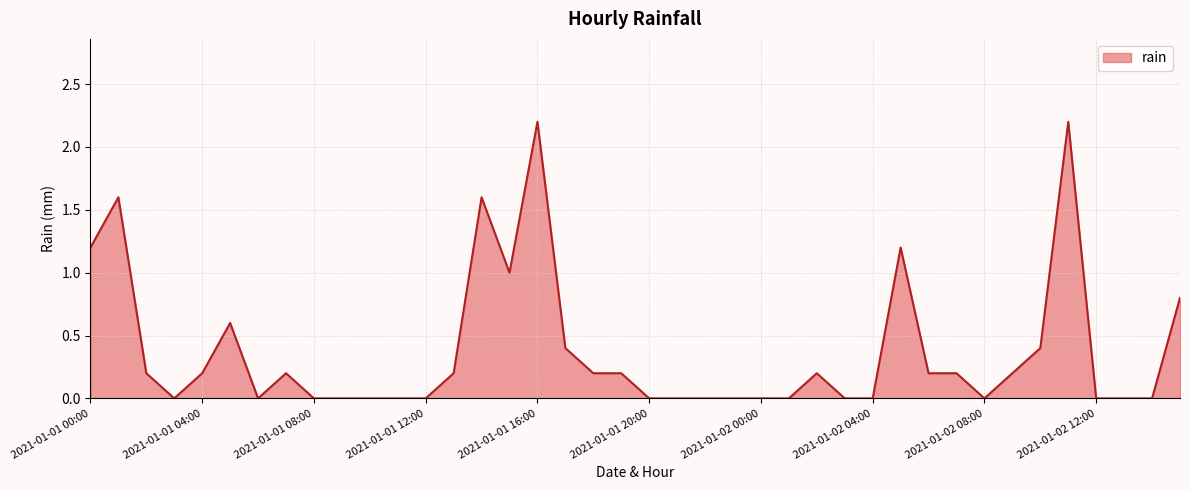

What is the difference between the maximum and minimum values?

2.2